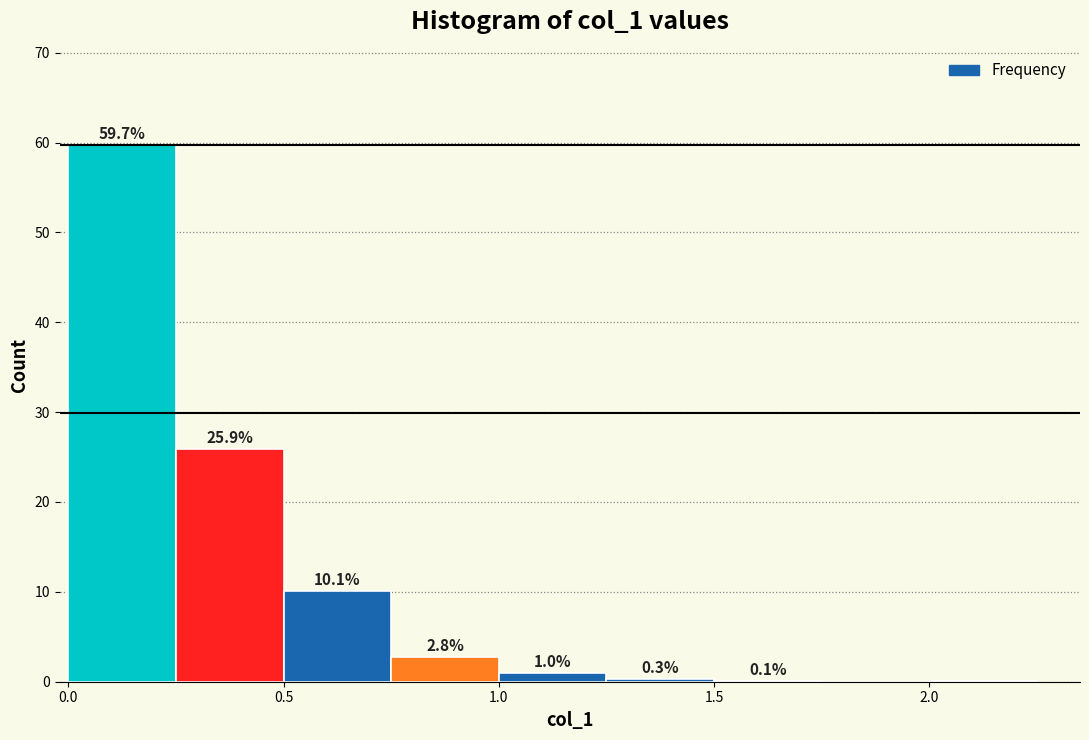

Which range on the x-axis has the tallest bar?

0.00 to 0.25